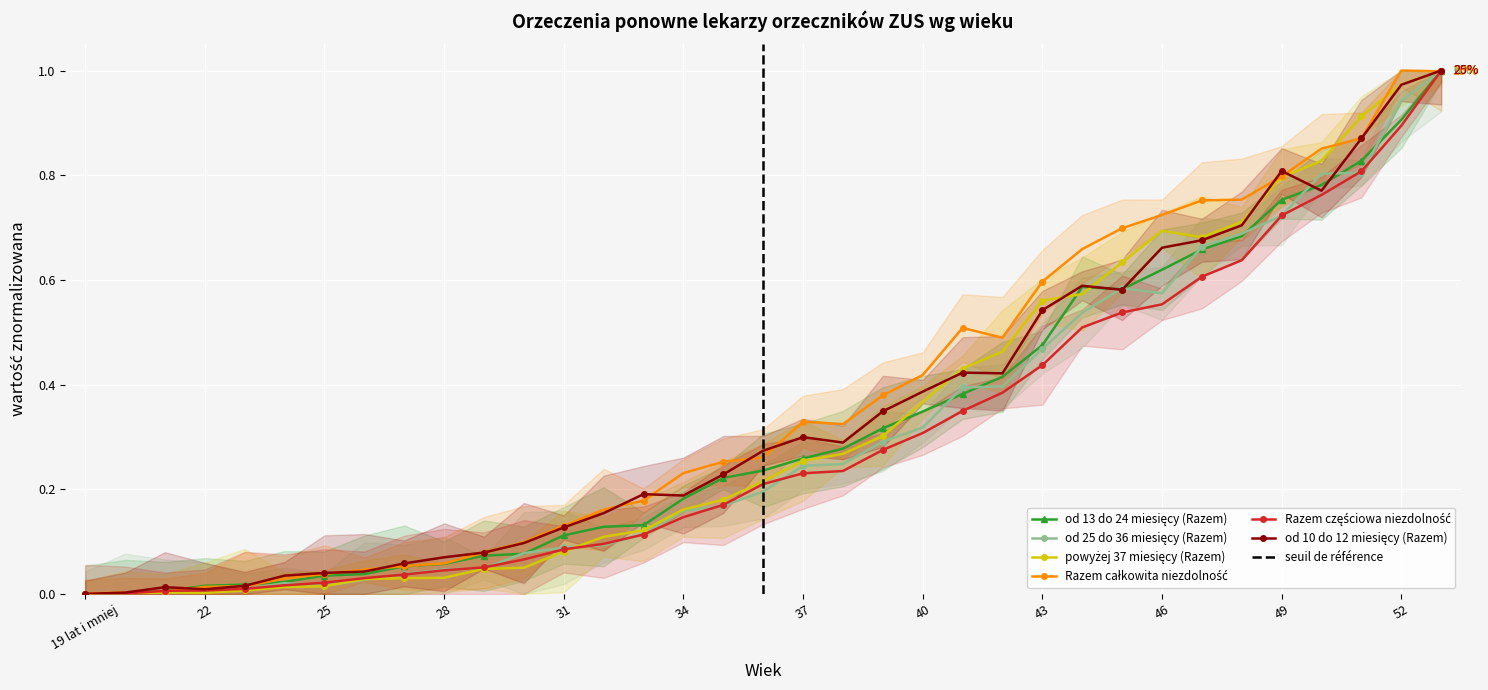

Where is the first local minimum for od 10 do 12 miesięcy (Razem)?

22